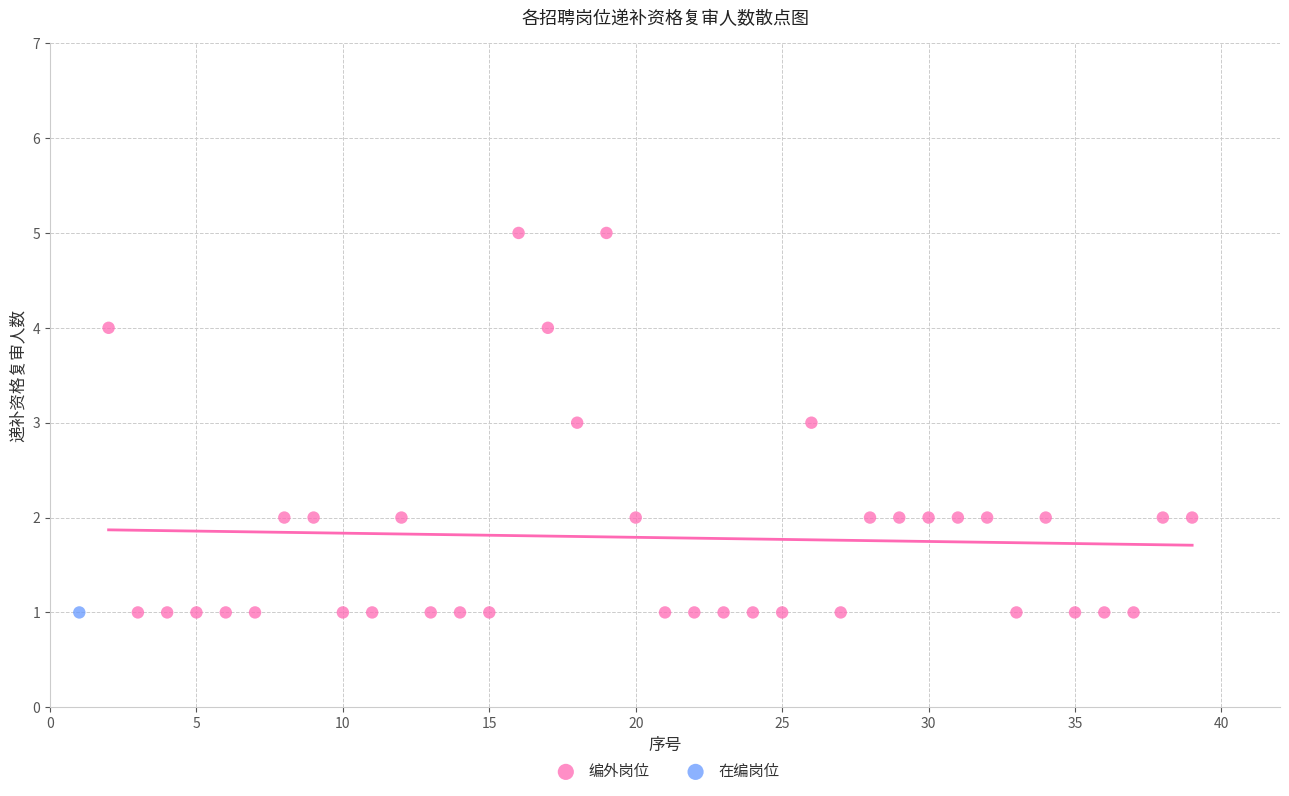

What are all the series names shown in the legend?

编外岗位, 在编岗位